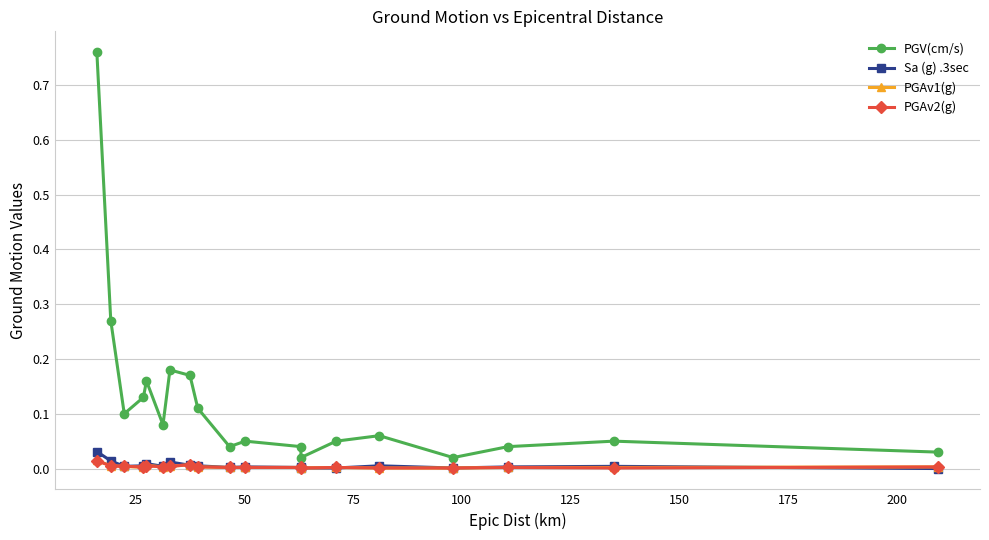

Where do PGAv1(g) and PGAv2(g) first cross each other?

75 and 100